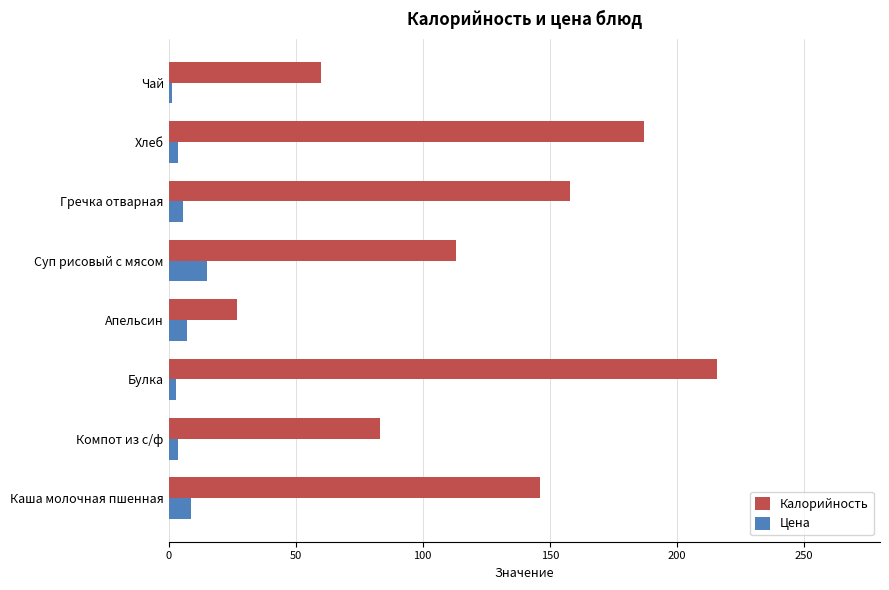

Count the number of categories in the chart.

8